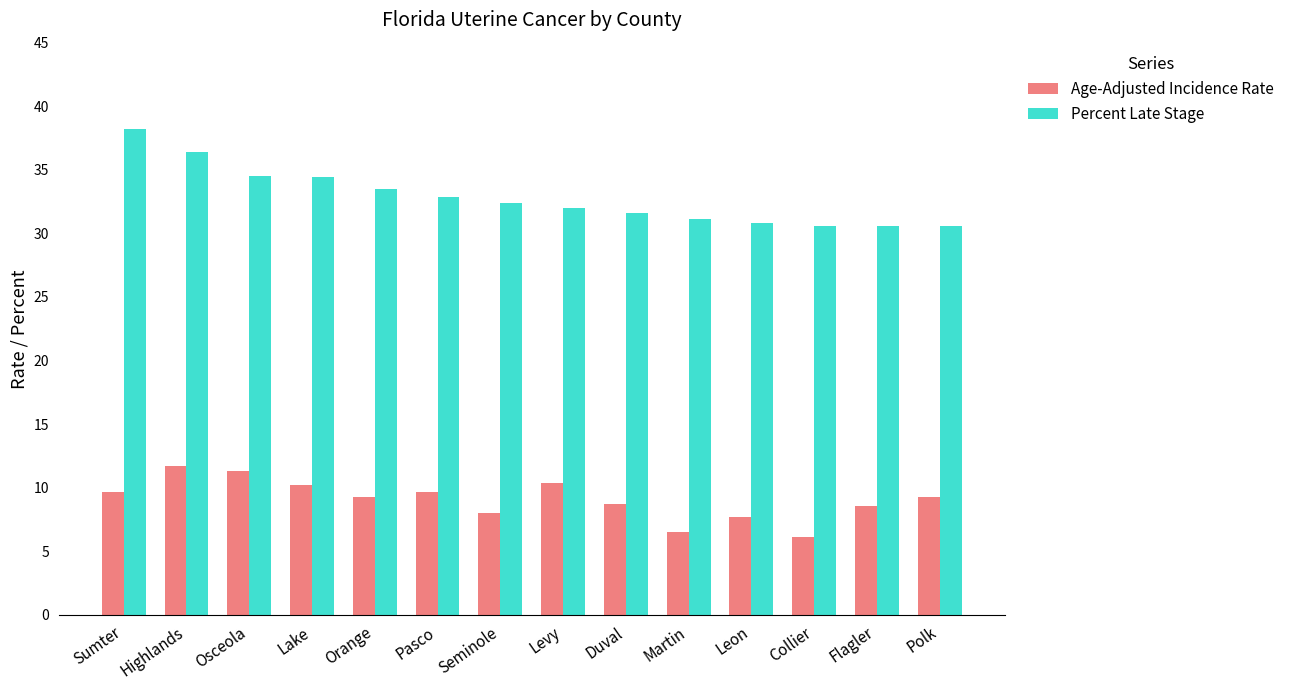

At which category does the chart reach its peak across all series?

Sumter